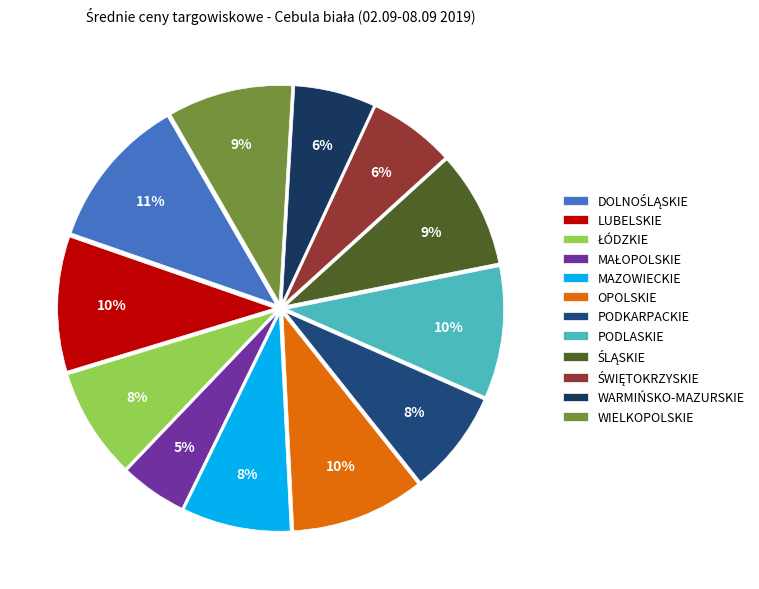

Which category has the biggest portion of the pie?

DOLNOŚLĄSKIE